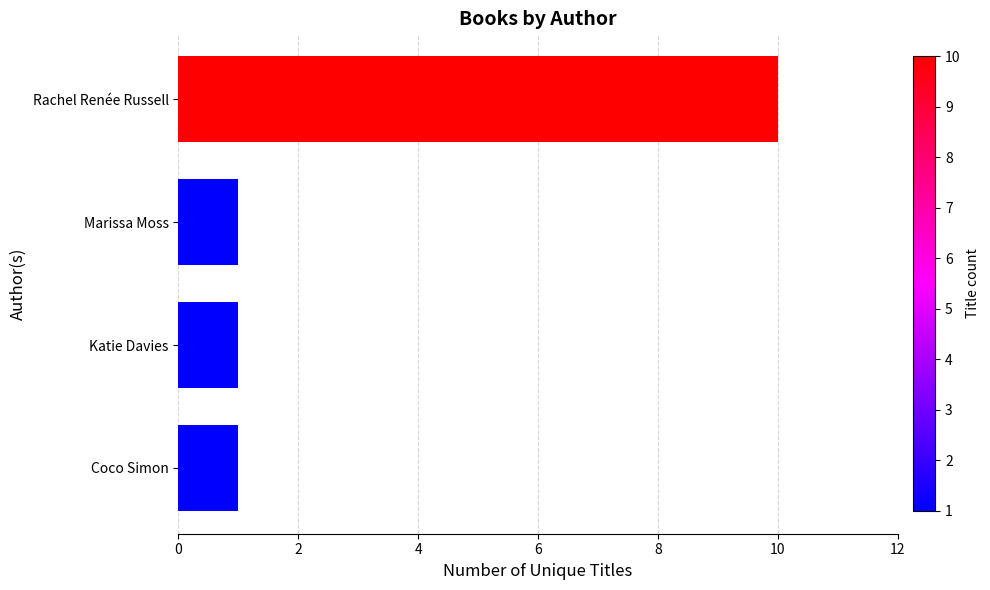

What is the difference between the maximum and minimum values?

9